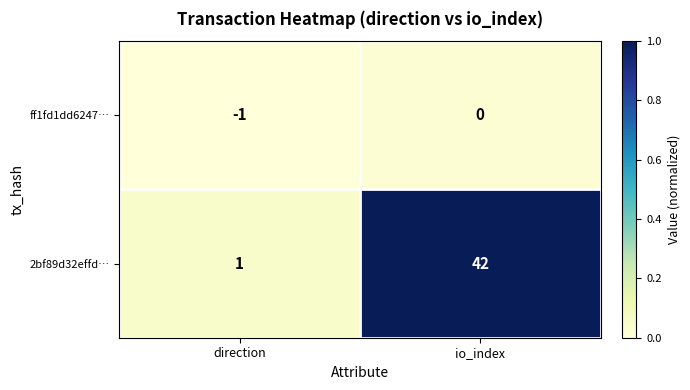

Is it true that 2bf89d32effd… equals 1 at direction?

True